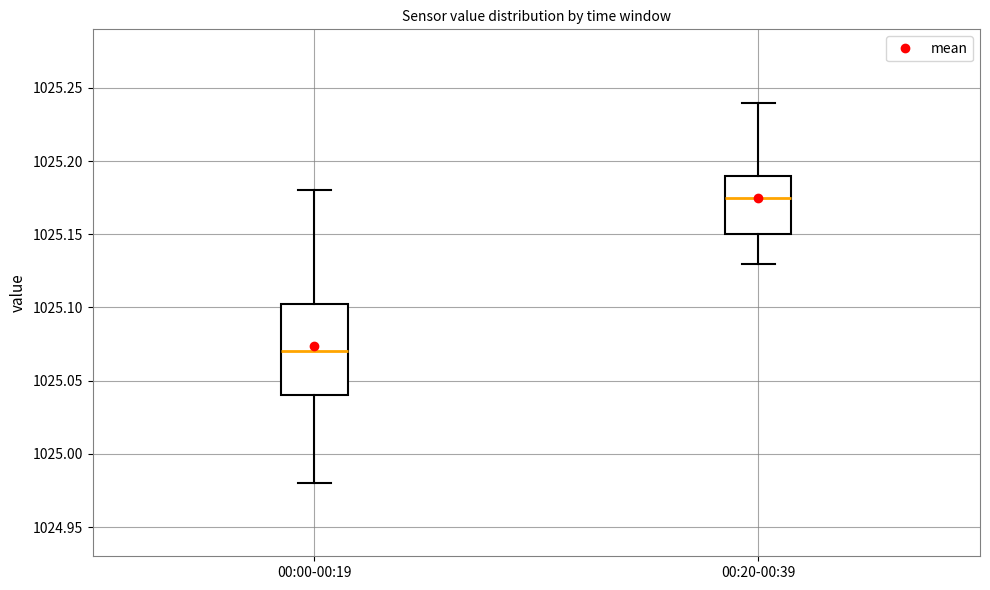

Reading left to right, transcribe this box plot: for each box, give where its median line is, the range the box spans, and where its two whiskers end, as read against the y-axis. The values are not printed on the chart, so give them approximately, as read against the axis.

00:00-00:19: median 1025.070, box 1025.040 to 1025.105, whiskers 1024.980 to 1025.180
00:20-00:39: median 1025.175, box 1025.150 to 1025.190, whiskers 1025.130 to 1025.240